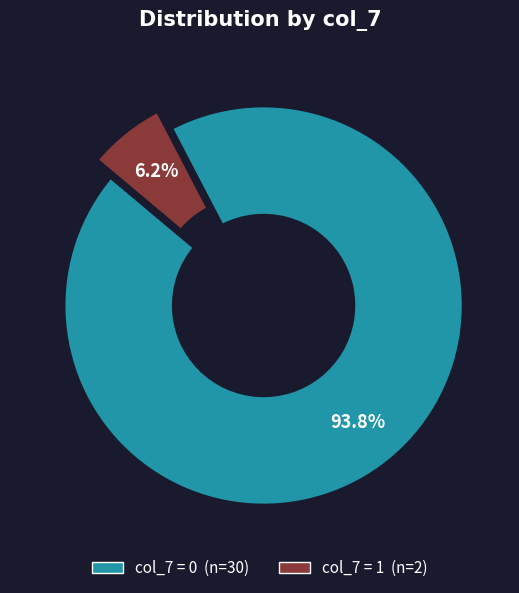

Is there a majority slice in this chart?

Yes